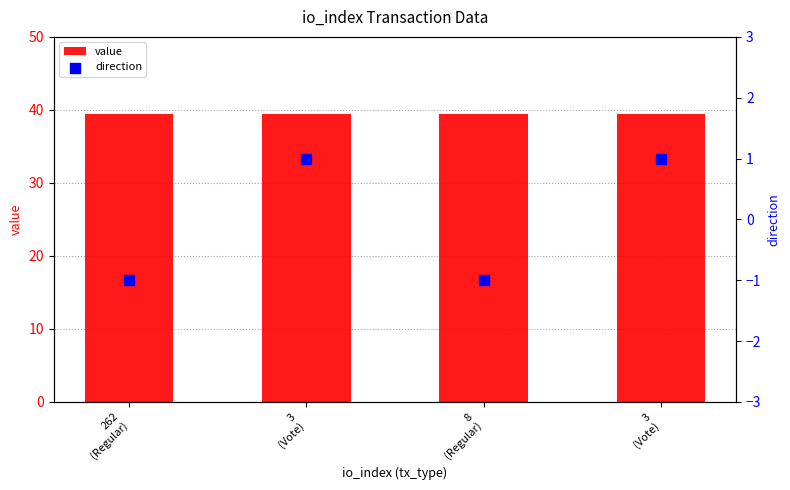

Is the value of direction at 3
(Vote) greater than the value of value at 3
(Vote)?

No